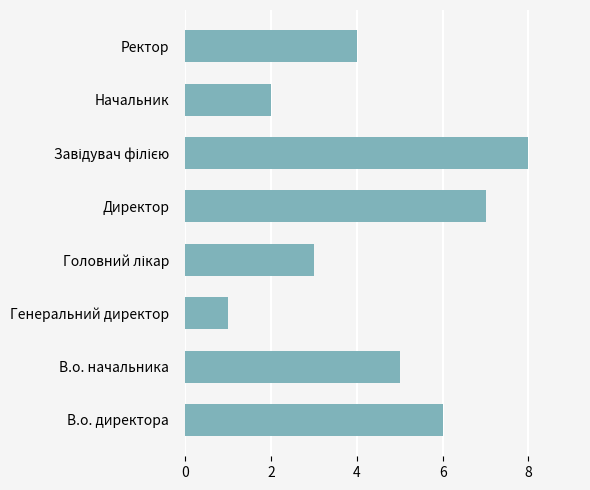

True or false: the data shows 8 at В.о. начальника.

False